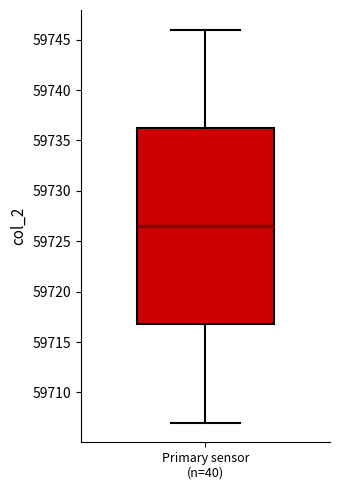

Transcribe this box plot: give where the median line is, the range the box spans, and where the two whiskers end, as read against the y-axis. The values are not printed on the chart, so give them approximately, as read against the axis.

median 59726.5, box 59717.0 to 59736.5, whiskers 59707.0 to 59746.0